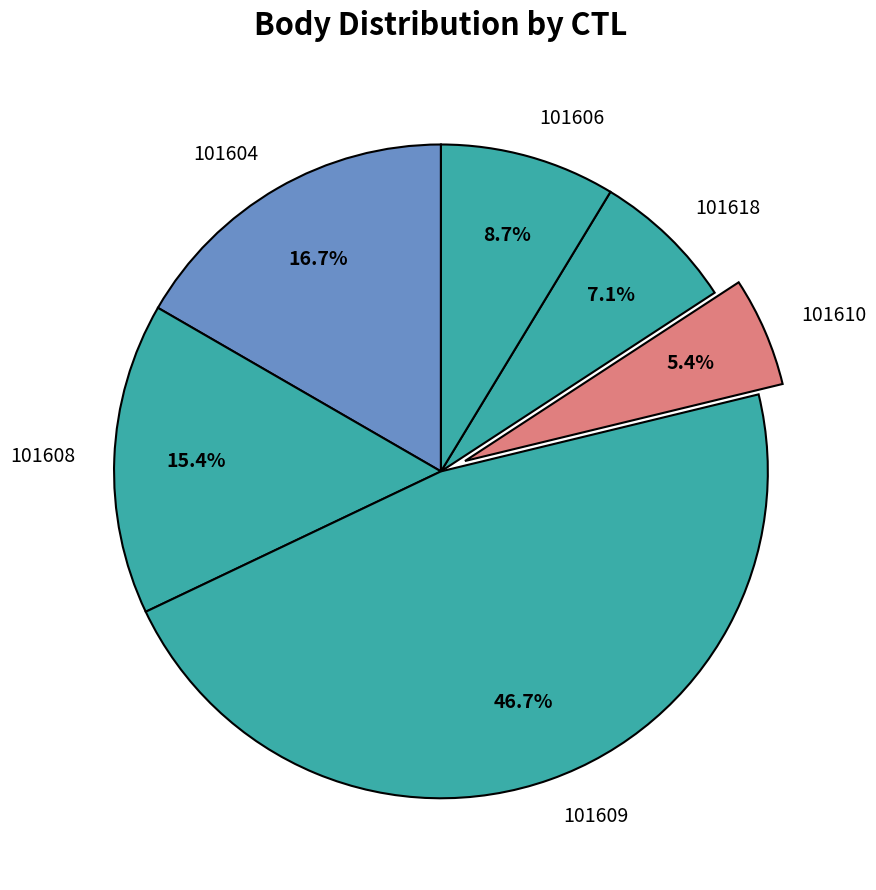

How many segments does this pie chart have?

6